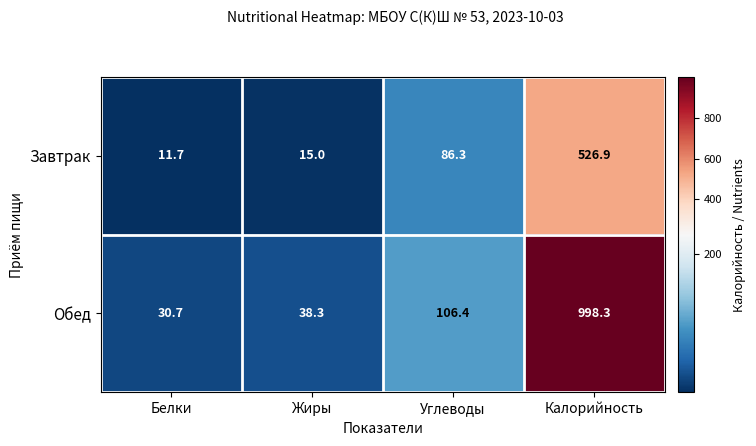

What is the sum of the Обед values at Углеводы and Белки?

137.1